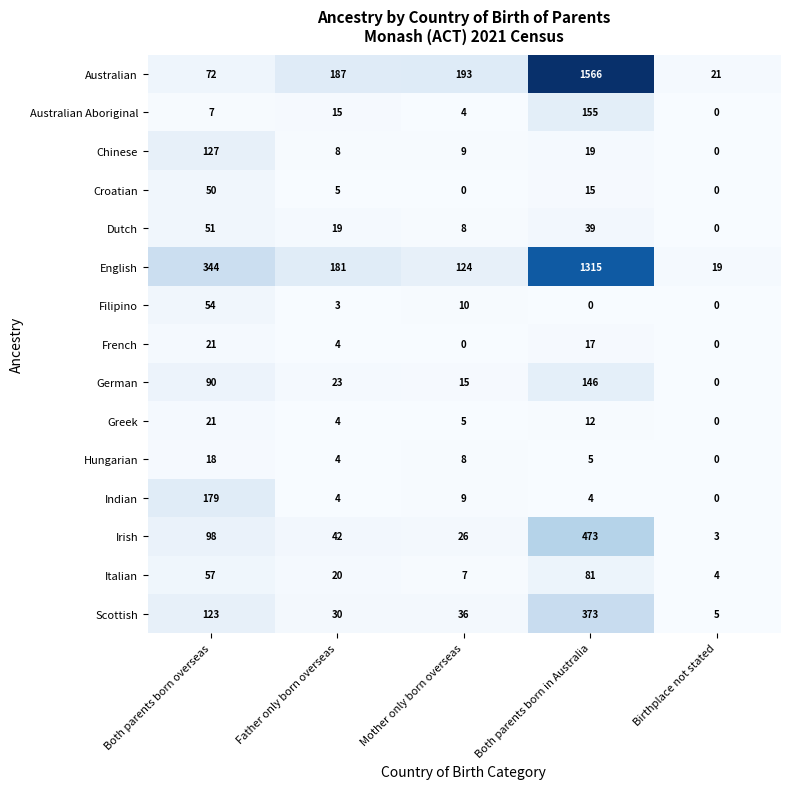

Between Both parents born in Australia and Birthplace not stated, which series saw the biggest shift?

Australian